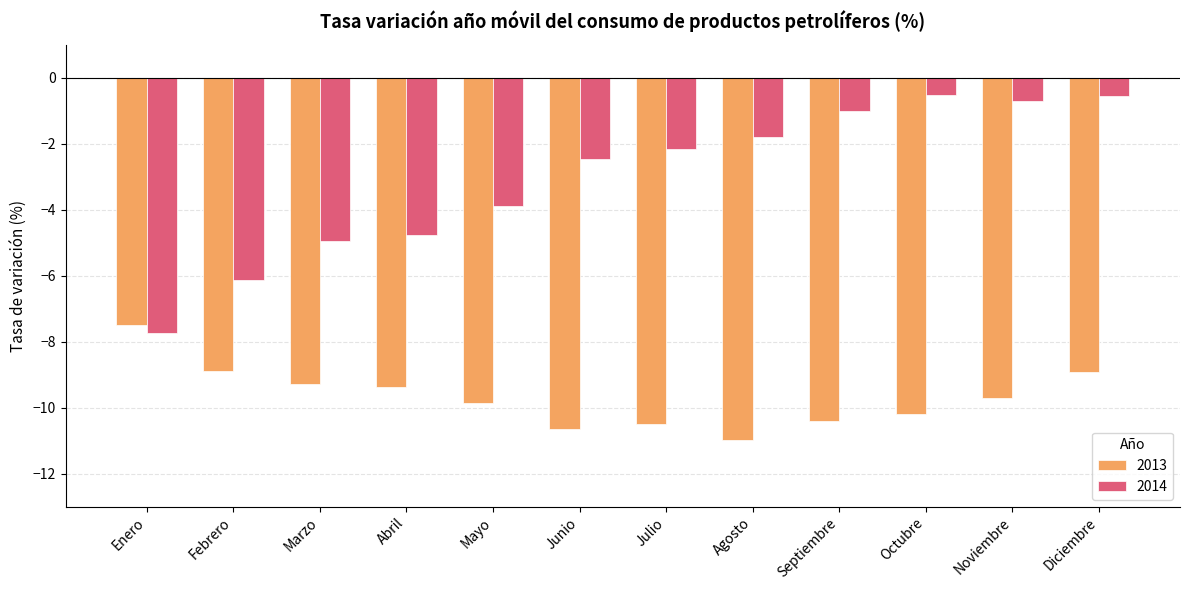

Rank the series by their average value, from lowest to highest.

2013, 2014